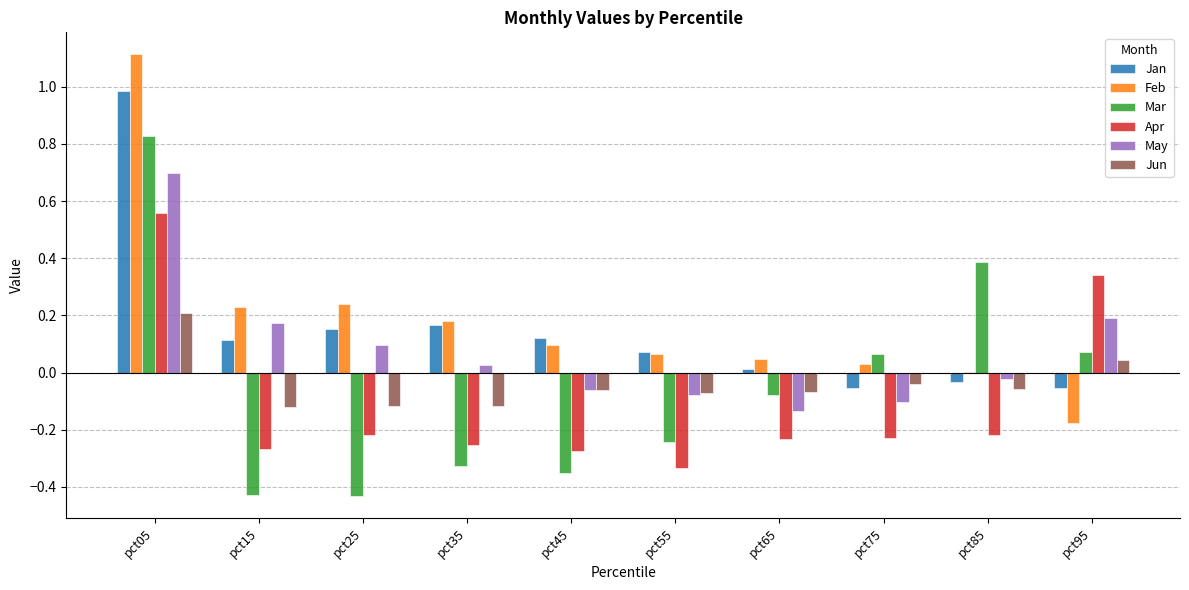

Is the value of Apr at pct85 greater than the value of May at pct15?

No